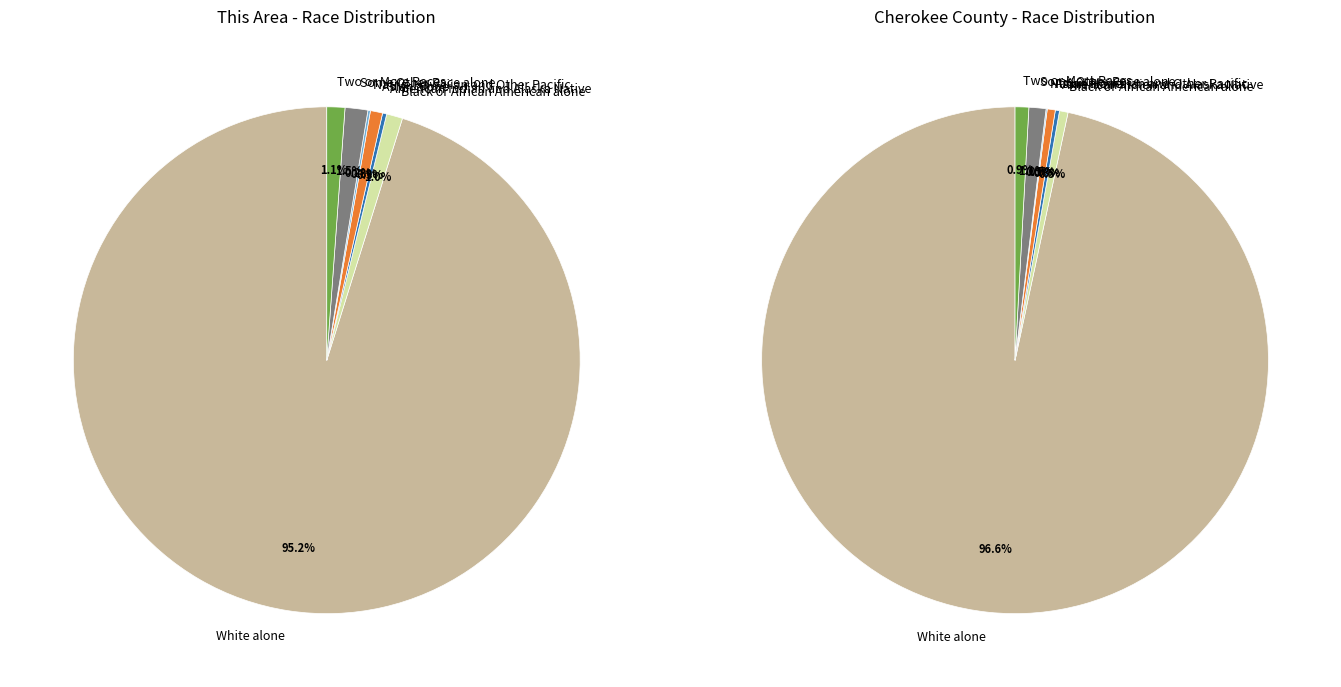

To the nearest percent, what is the difference between the largest and smallest slice percentages?

95%